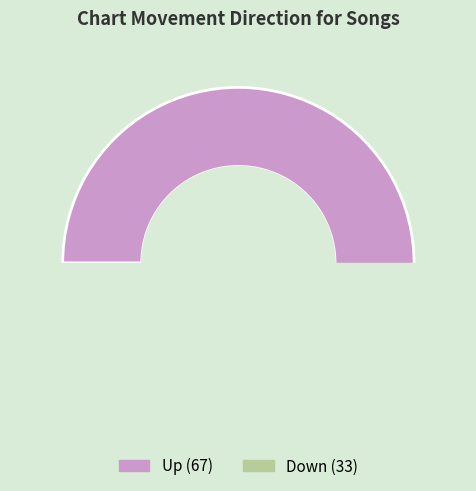

How many segments does this pie chart have?

2